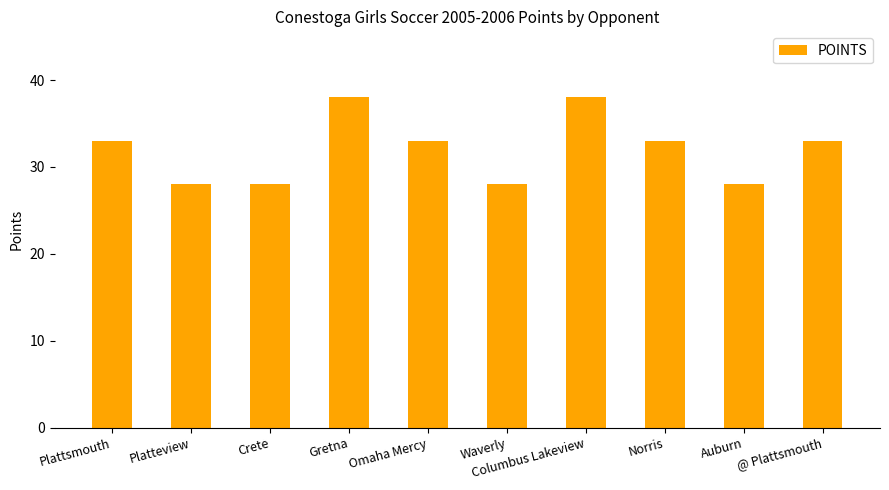

How many distinct data groups are displayed?

1